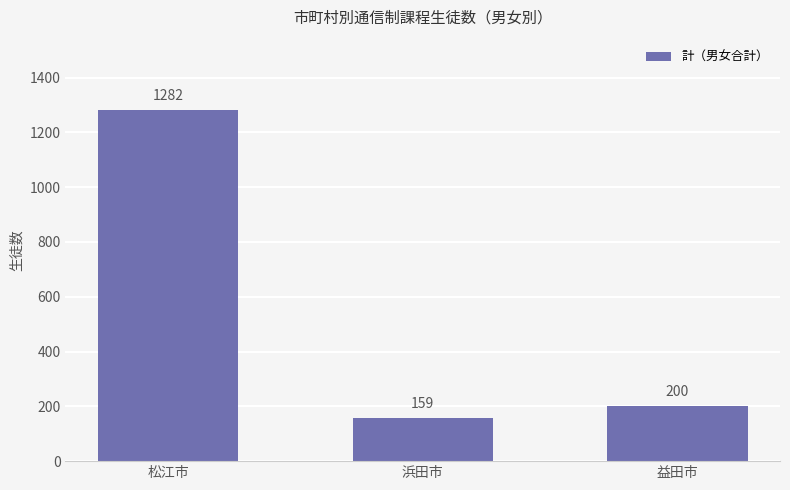

Reading left to right, transcribe all the data shown in this chart.

1282	159	200